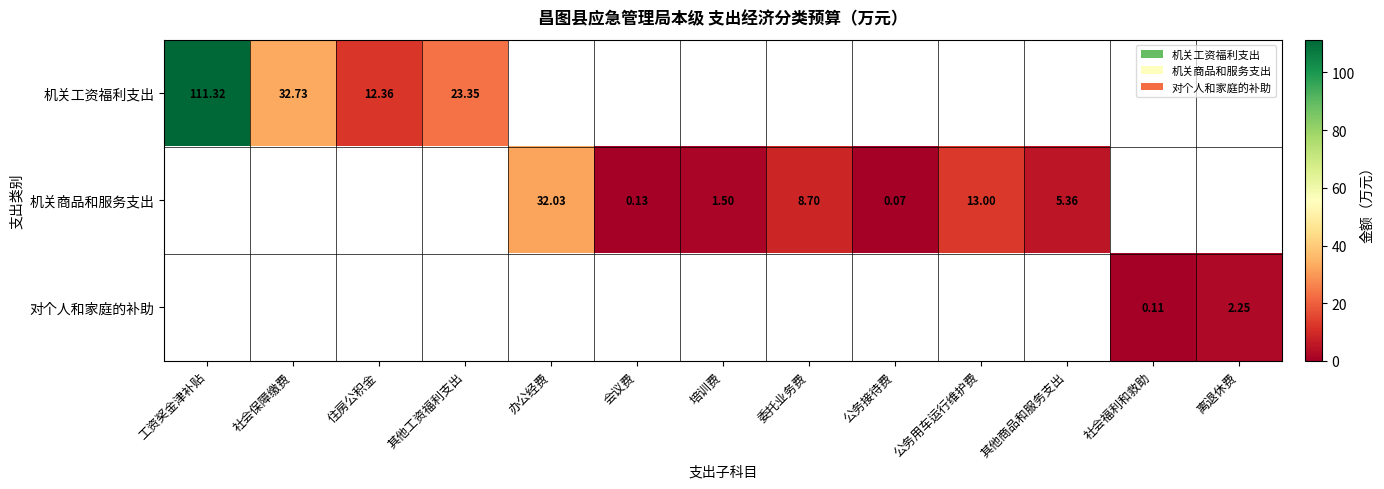

Where is 机关工资福利支出 nearest to the value 61?

社会保障缴费